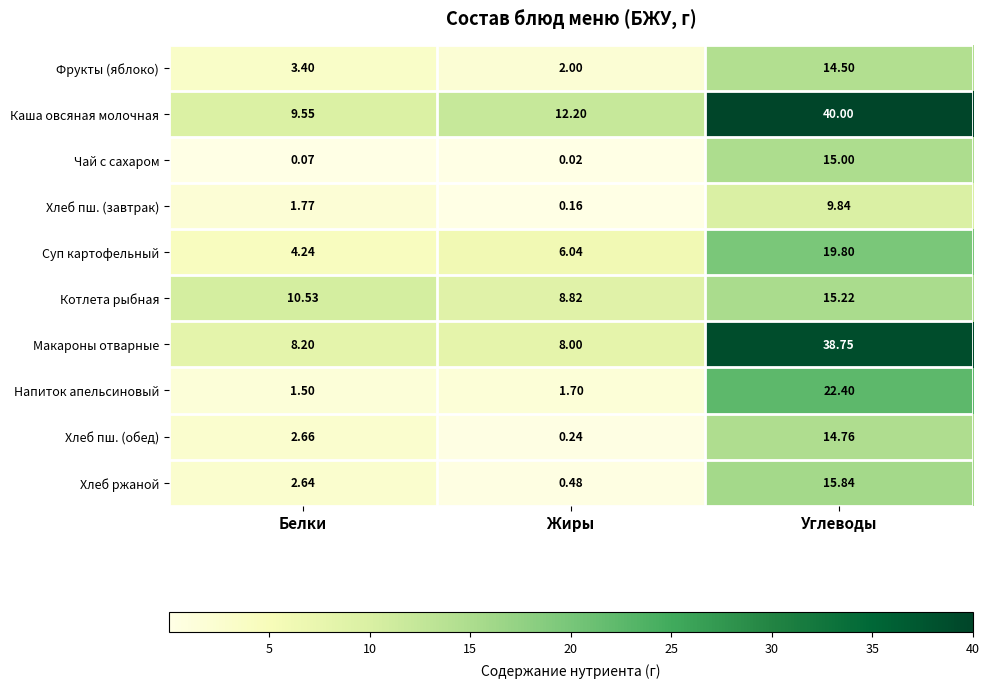

What is the spread (max minus min) of values at Белки?

10.5